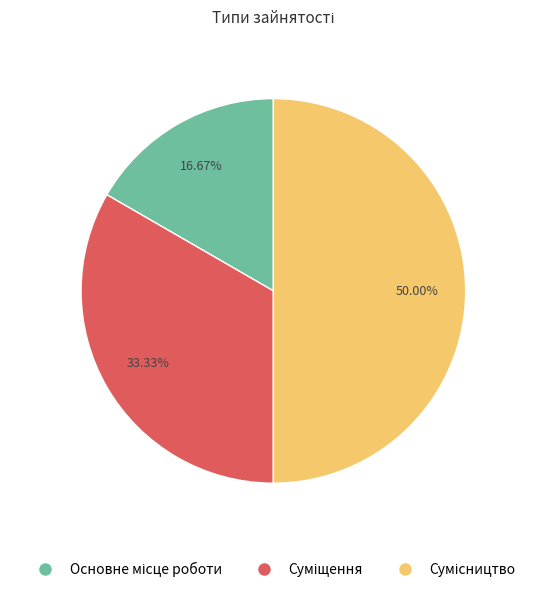

The Основне місце роботи slice represents 11% of the pie. True or false?

False